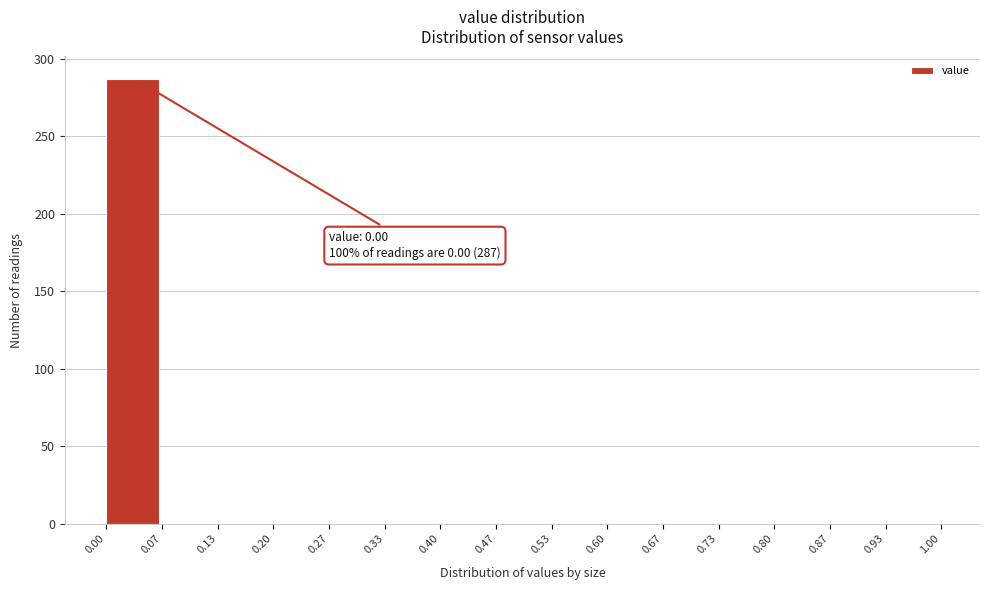

Which range on the x-axis has the tallest bar?

0.00 to 0.07